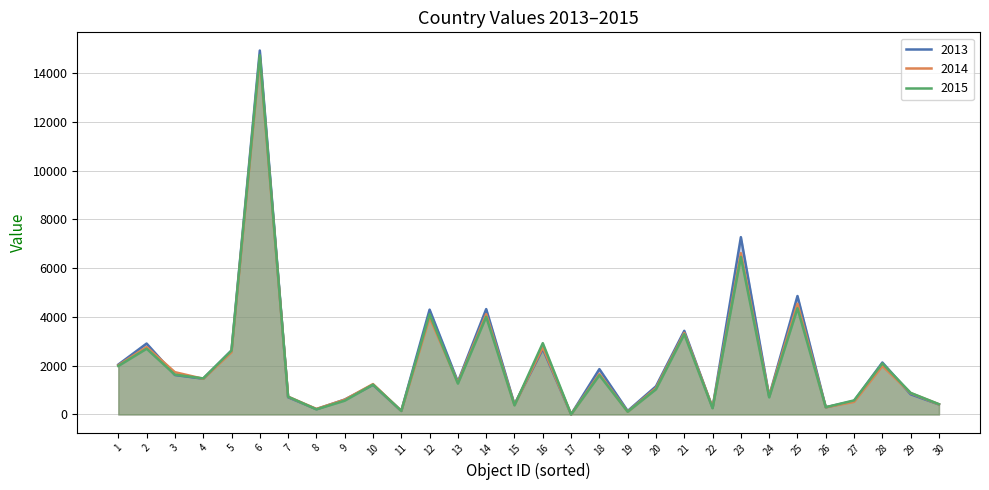

Which series has the largest range (max minus min)?

2013